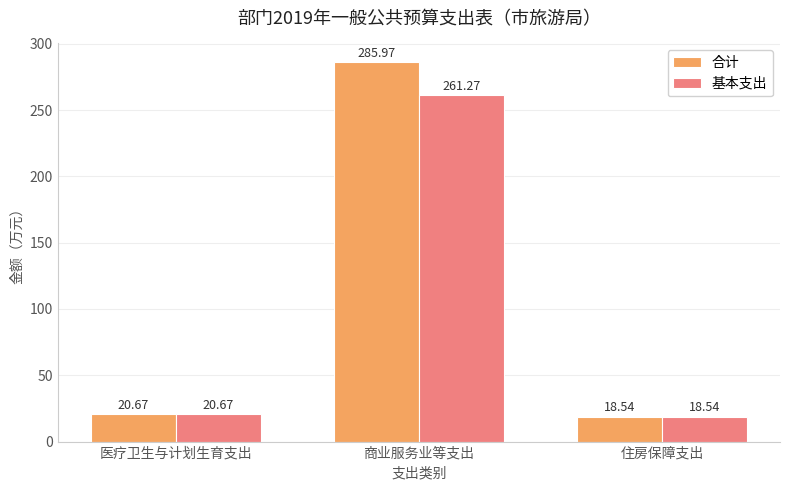

The value of 合计 at 商业服务业等支出 is 286.0. True or false?

True